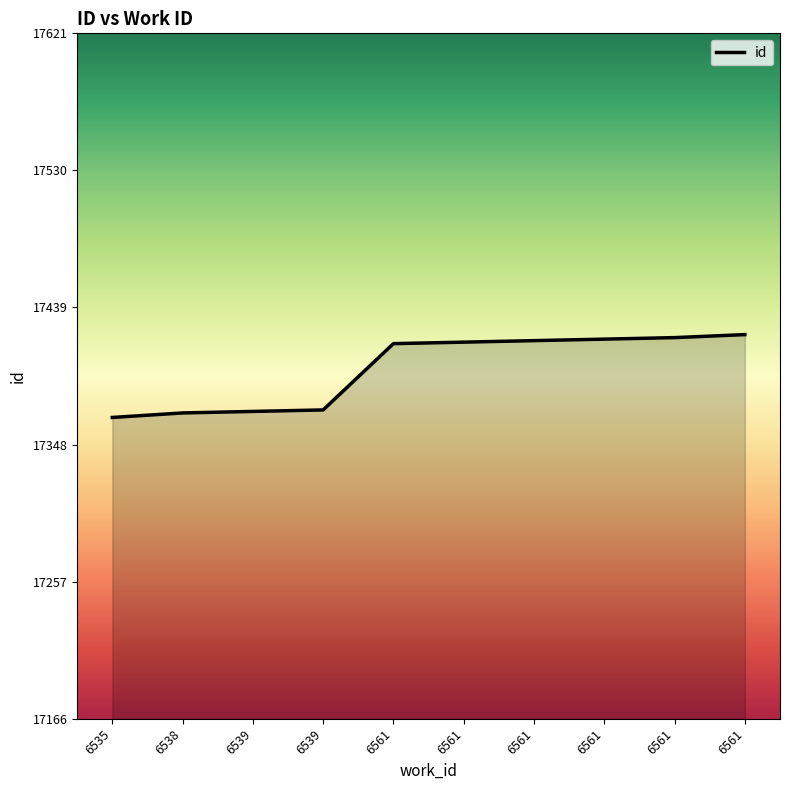

Is it true that the value at 6538 is 17369?

True